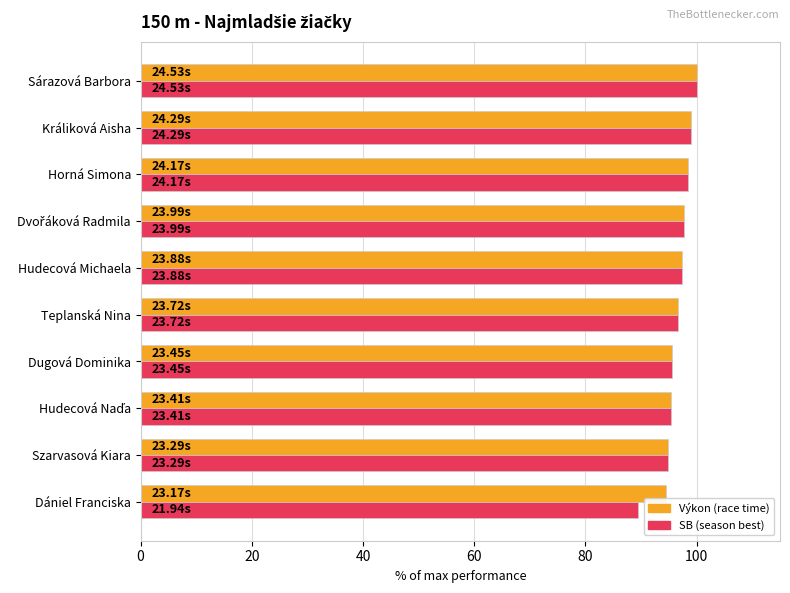

How many categories are shown in the chart?

10